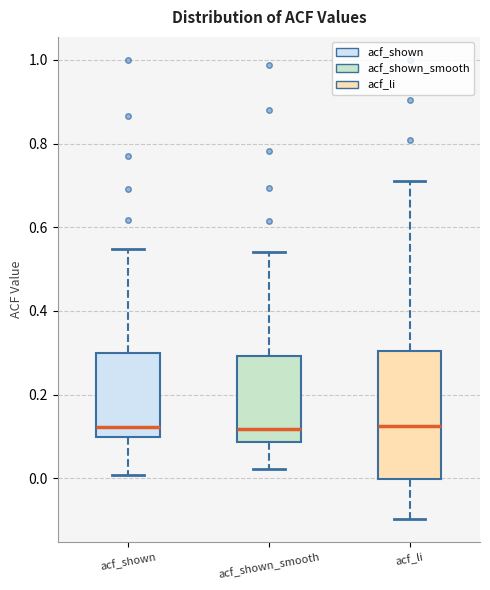

Reading left to right, transcribe this box plot: for each box, give where its median line is, the range the box spans, and where its two whiskers end, as read against the y-axis. The values are not printed on the chart, so give them approximately, as read against the axis.

acf_shown: median 0.12, box 0.10 to 0.30, whiskers 0.00 to 0.54
acf_shown_smooth: median 0.12, box 0.08 to 0.30, whiskers 0.02 to 0.54
acf_li: median 0.12, box 0.00 to 0.30, whiskers -0.10 to 0.72